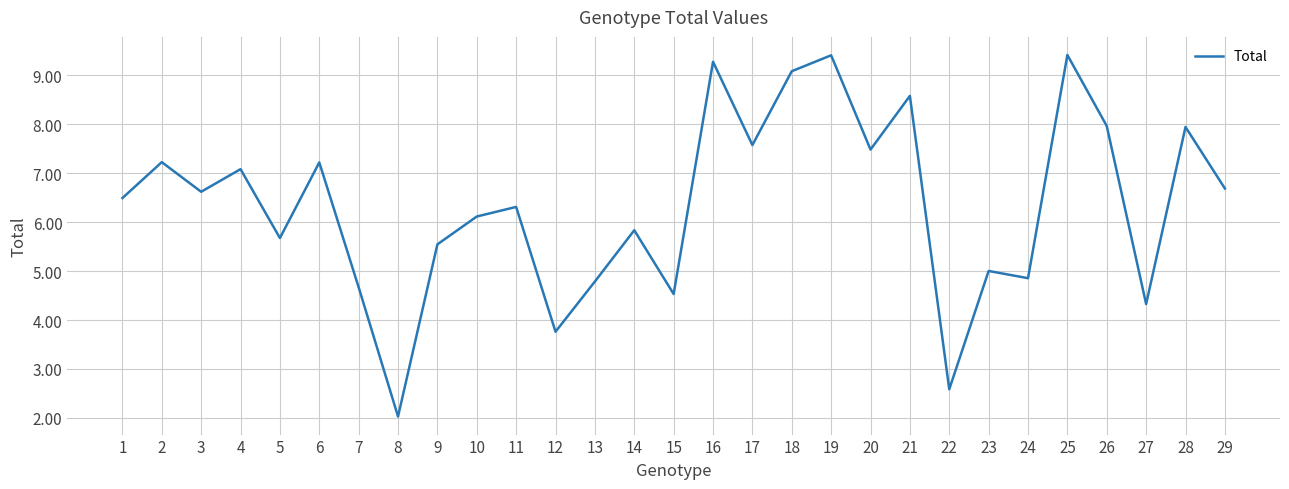

Is this an area chart (filled region under the line)?

No